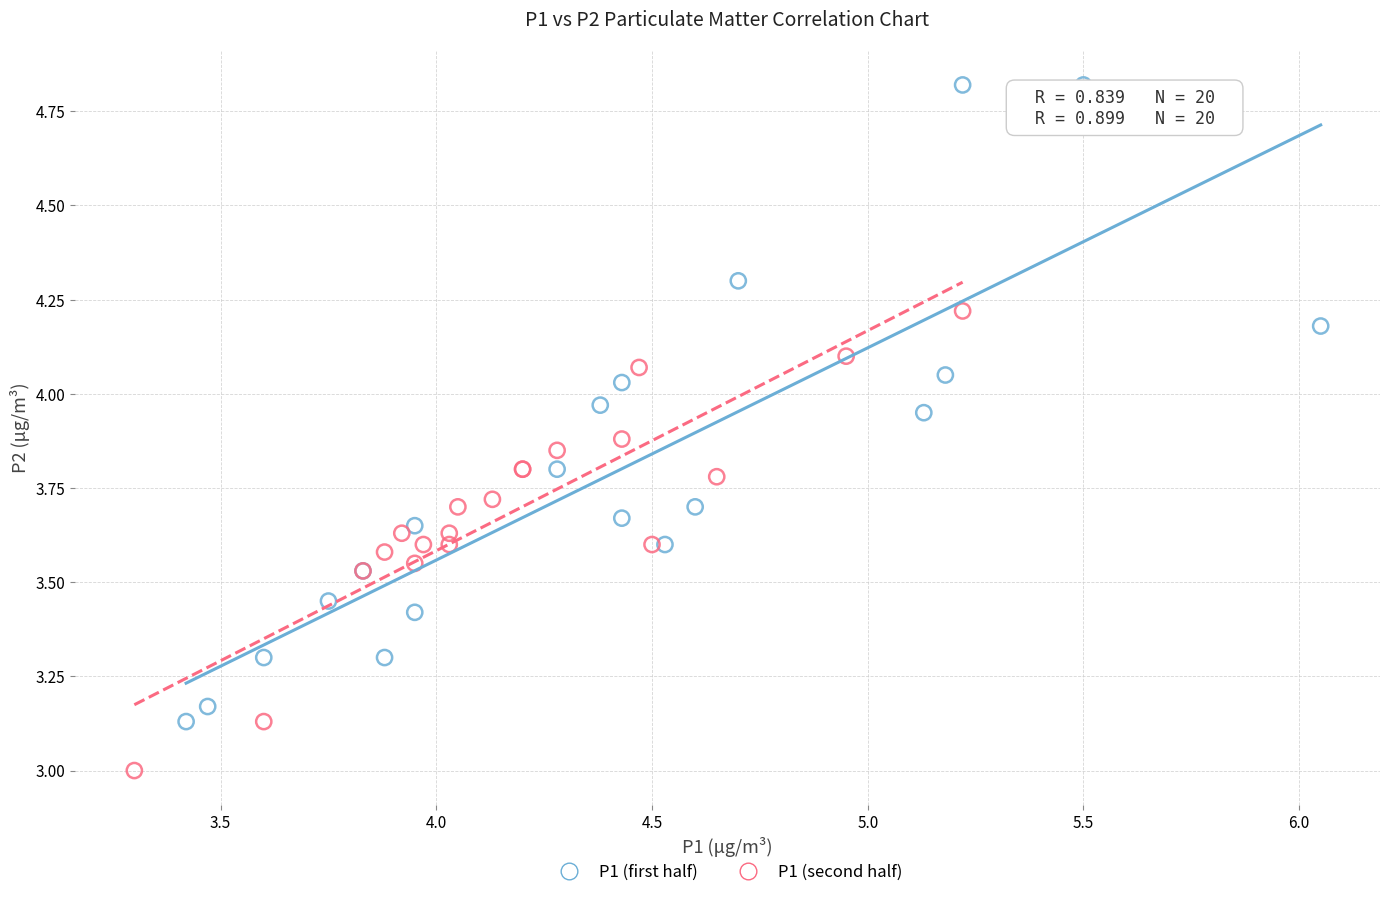

Which series reaches the minimum Y coordinate?

P1 (second half)